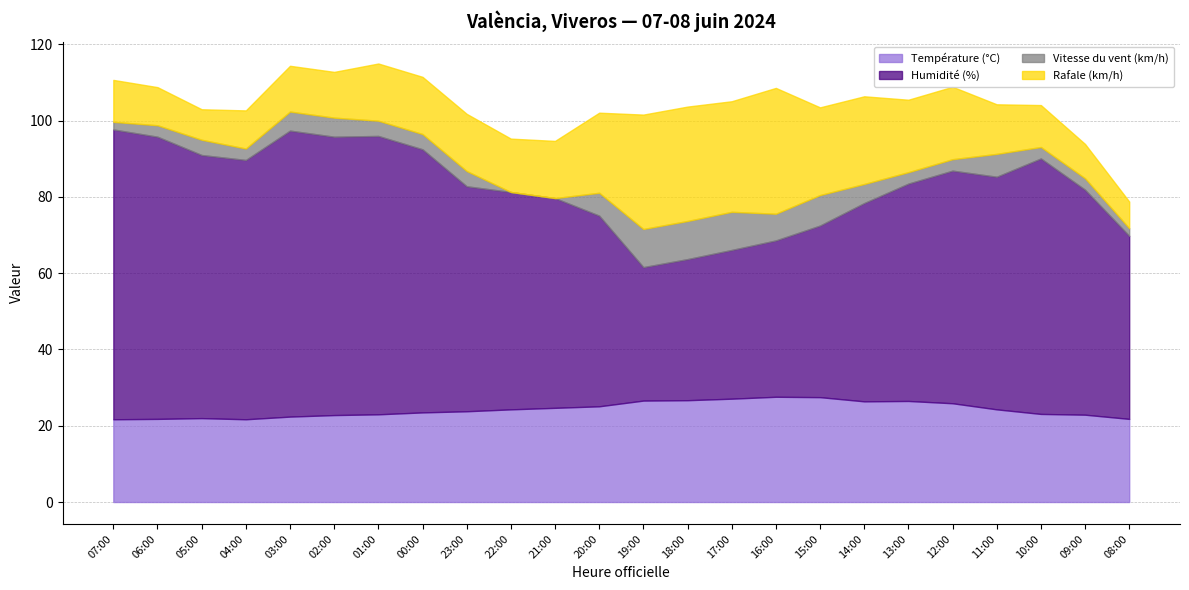

Which series has the largest total across all categories?

Humidité (%)